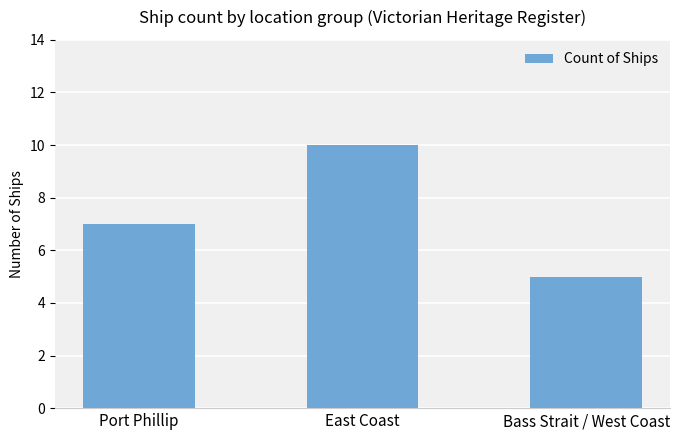

Is it true that the value at Port Phillip is 10?

False